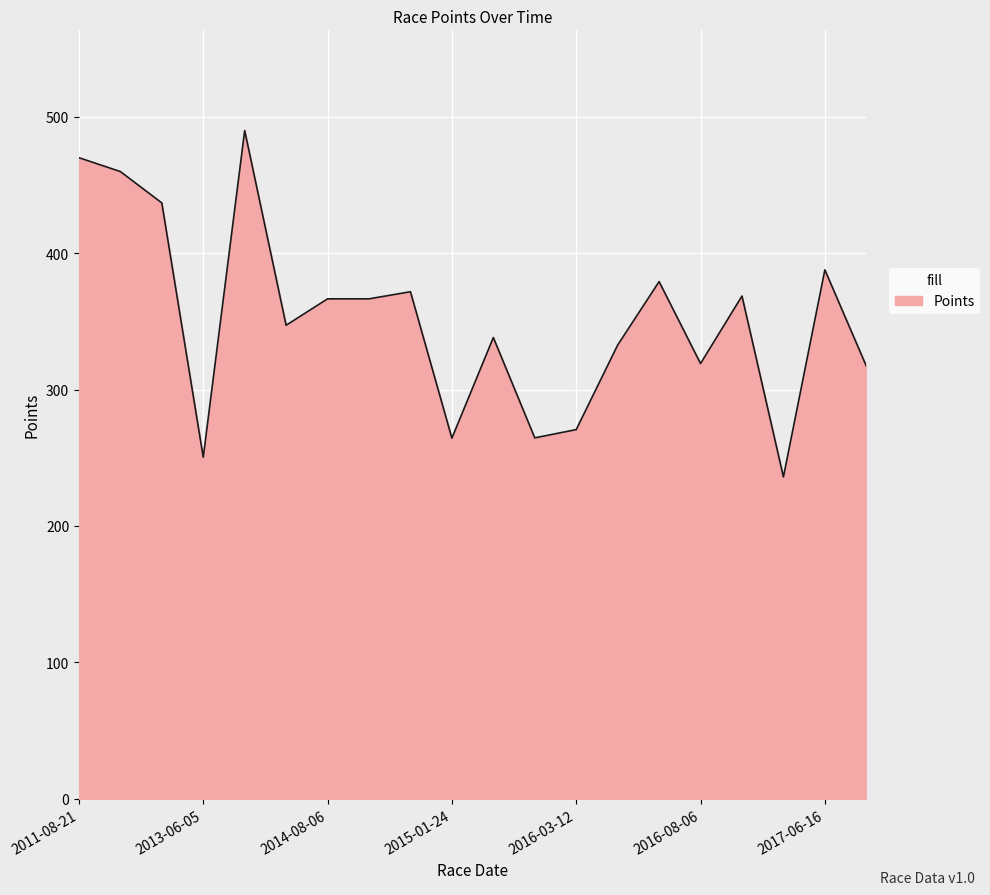

Does the chart have visible grid lines?

Yes